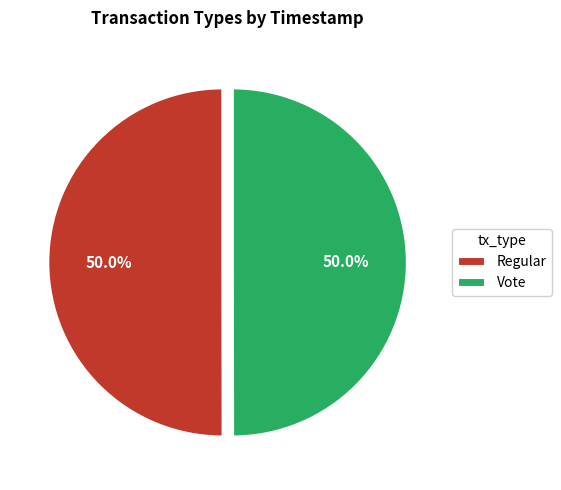

Combined, what portion of the pie is Vote and Regular?

100.0%